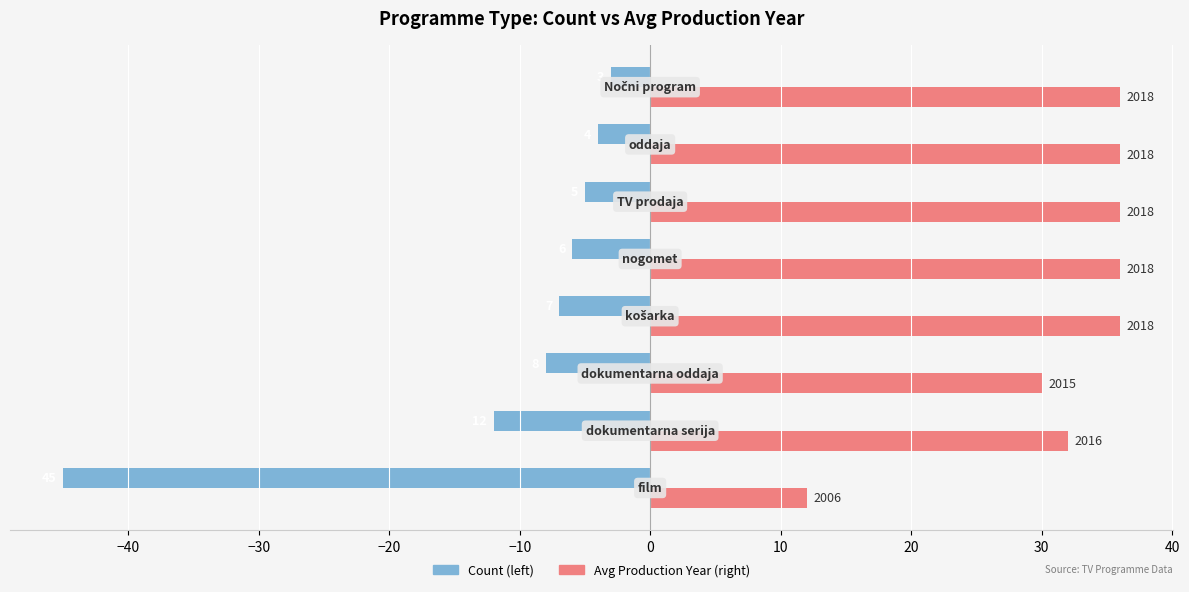

Is it true that Count equals -5 at 10?

False